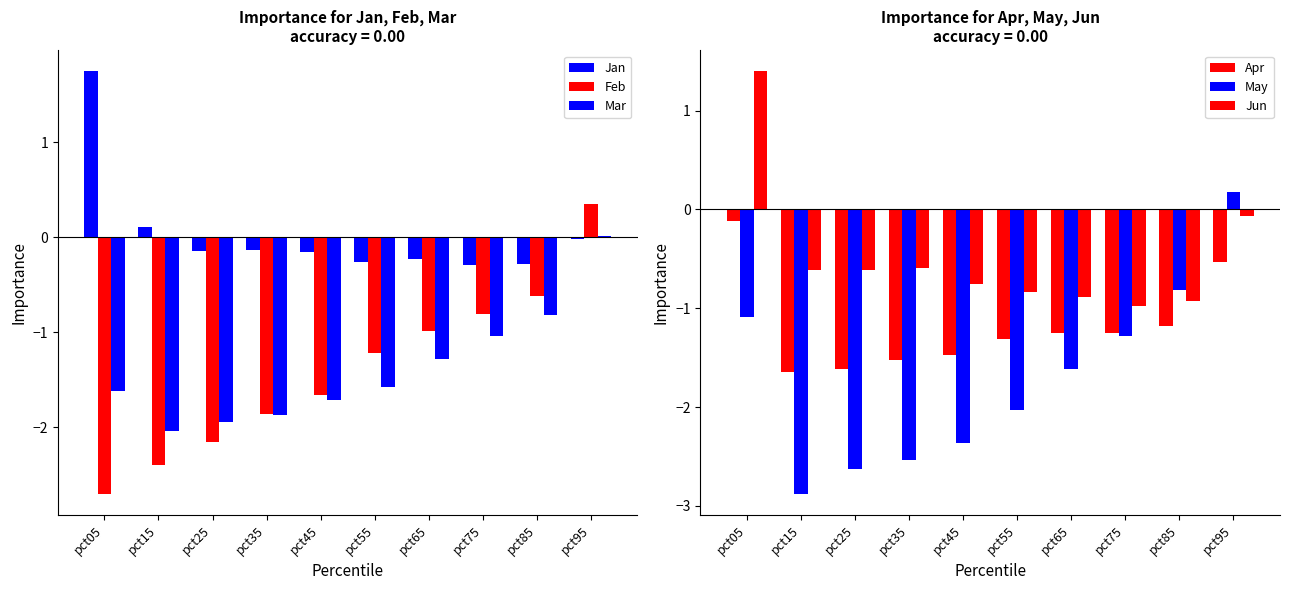

What is the difference between the second highest and minimum values in the Jan series?

0.4